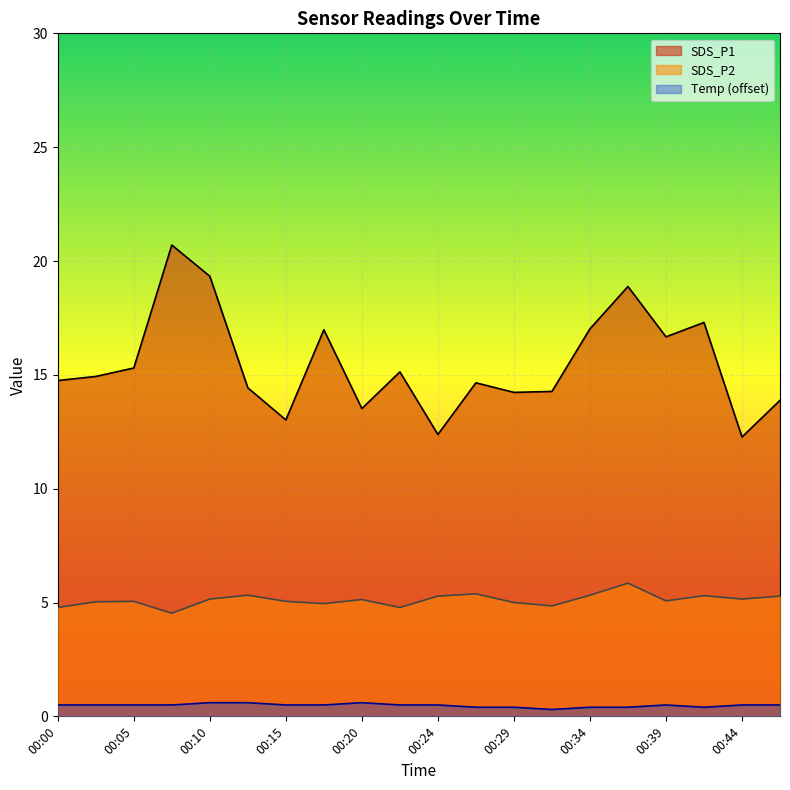

What is the maximum value shown in the chart?

20.7